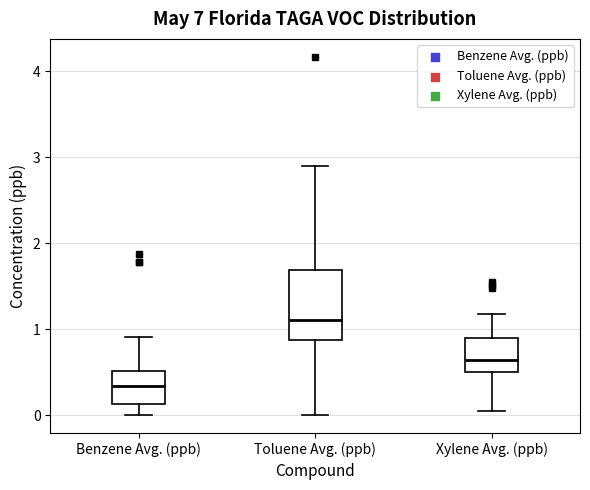

Reading left to right, transcribe this box plot: for each box, give where its median line is, the range the box spans, and where its two whiskers end, as read against the y-axis. The values are not printed on the chart, so give them approximately, as read against the axis.

Benzene Avg. (ppb): median 0.3, box 0.1 to 0.5, whiskers 0.0 to 0.9
Toluene Avg. (ppb): median 1.1, box 0.9 to 1.7, whiskers 0.0 to 2.9
Xylene Avg. (ppb): median 0.6, box 0.5 to 0.9, whiskers 0.0 to 1.2